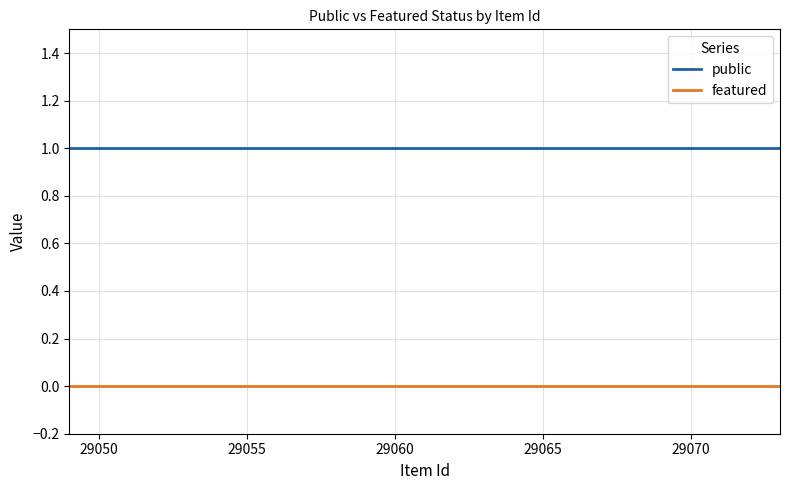

True or false: public and featured intersect in this chart.

False